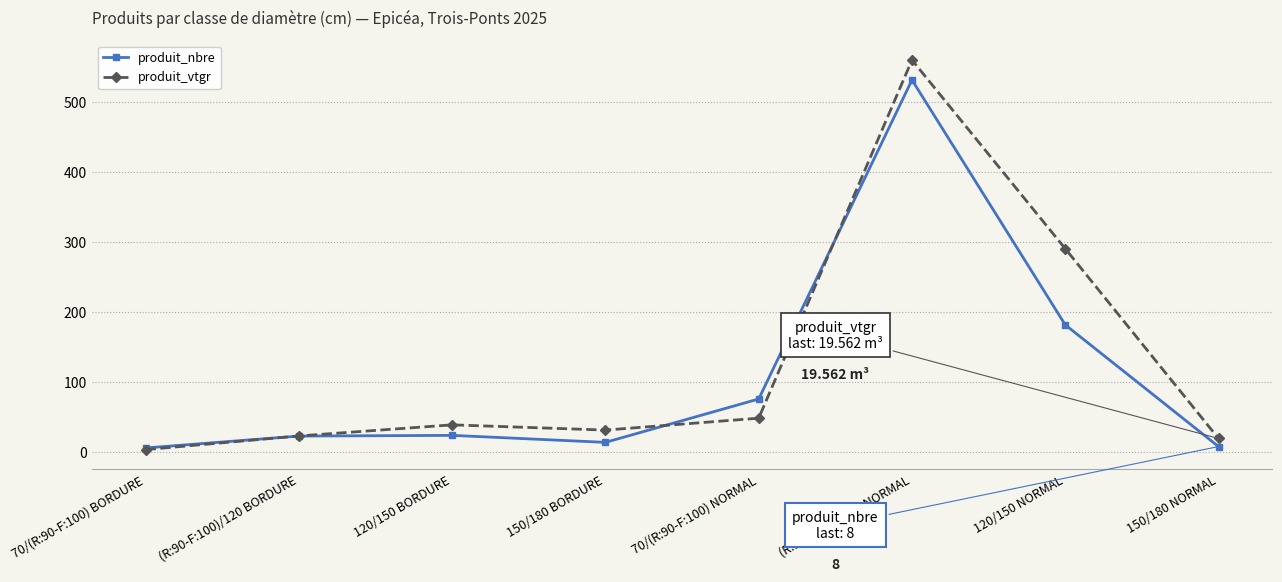

What is the difference between the maximum and minimum values in the produit_vtgr series?

556.9